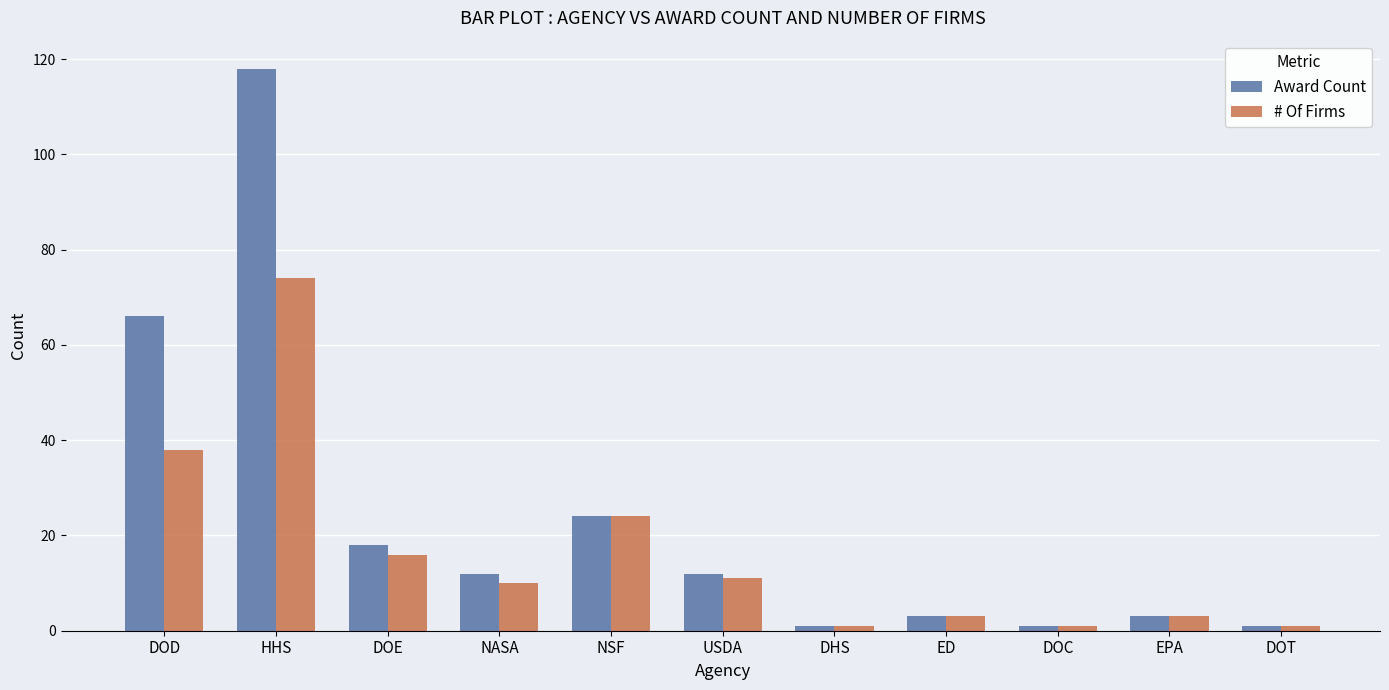

How many bars are there in each group?

2